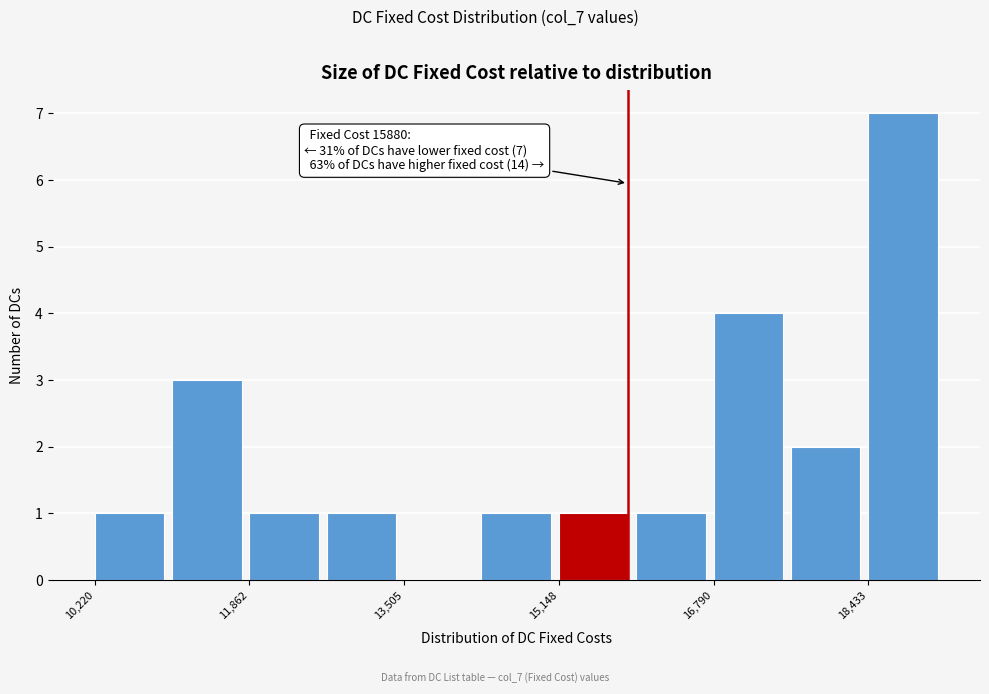

Which range on the x-axis has the tallest bar?

18400 to 19200